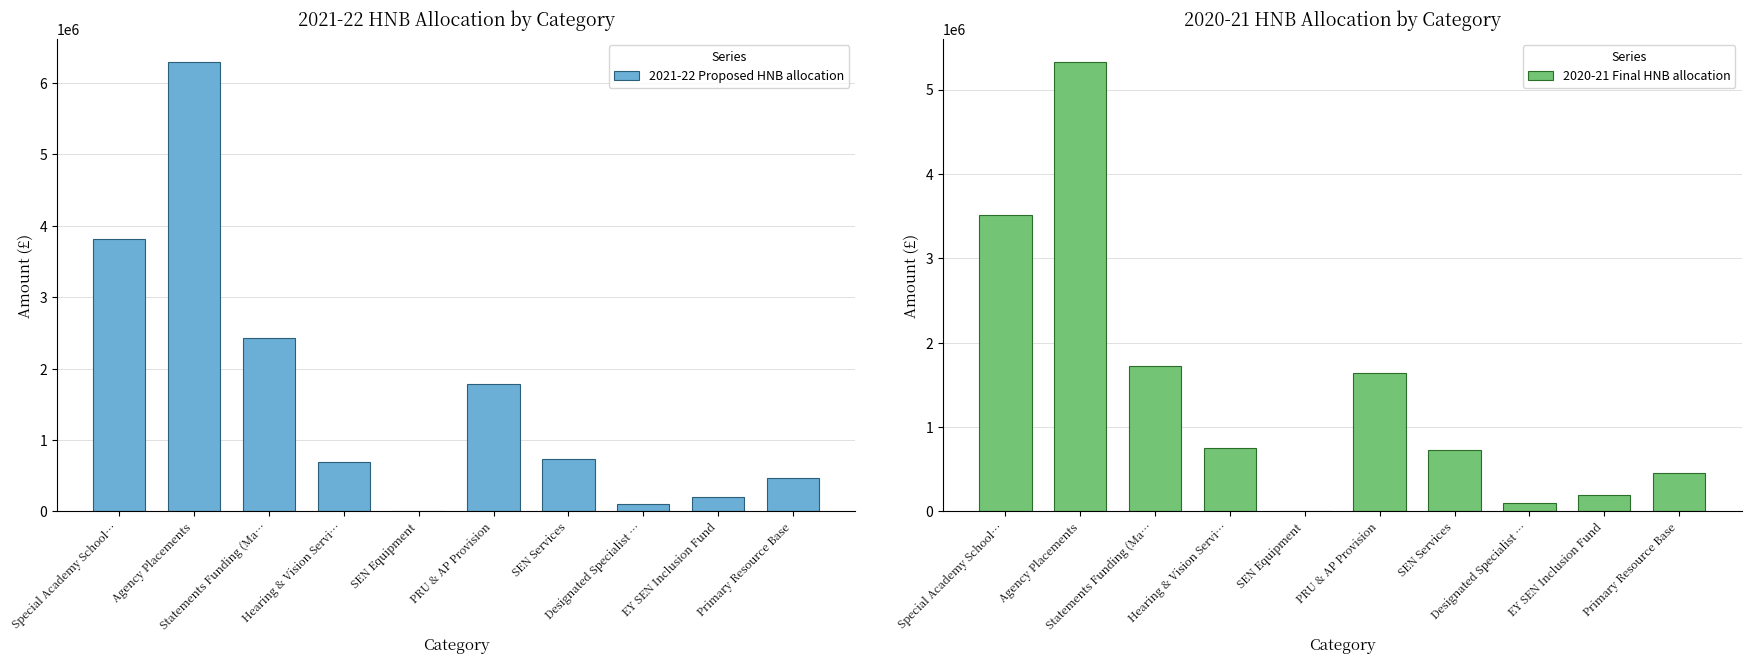

True or false: 2021-22 Proposed HNB allocation has a value of 3123073 at PRU & AP Provision.

False